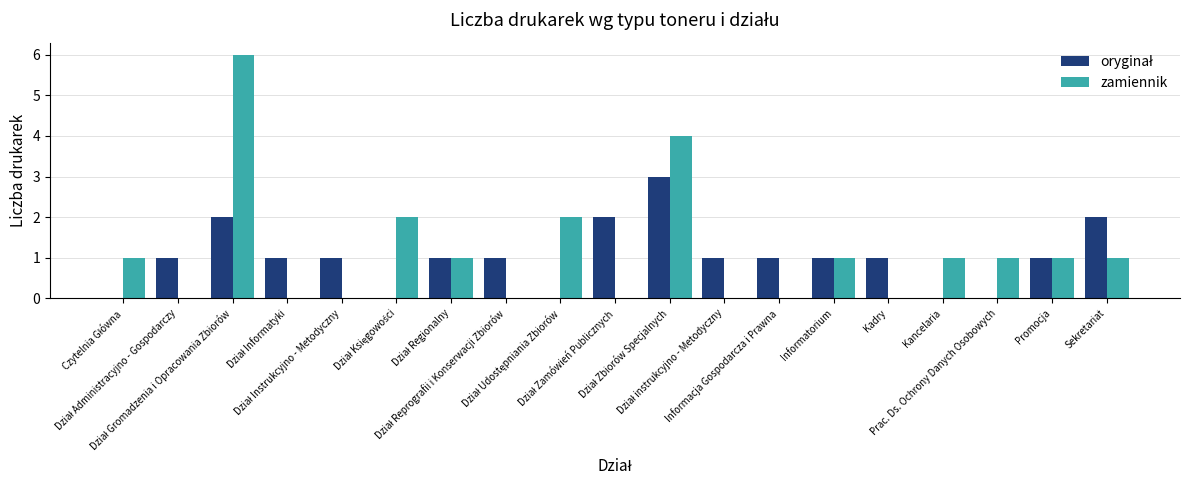

Which series has the largest range (max minus min)?

zamiennik